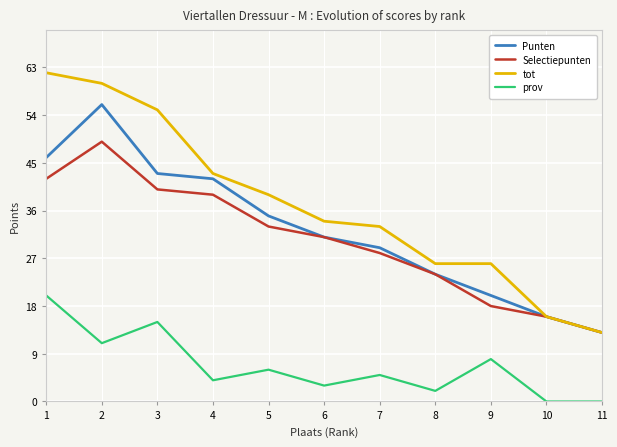

How many lines are shown in the chart?

4